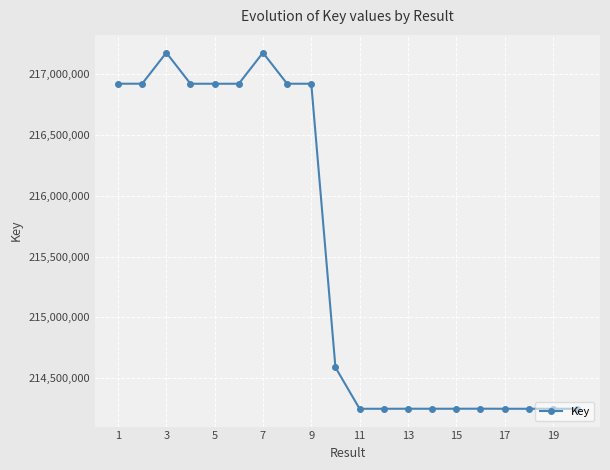

True or false: the data has more than 1 interior local peaks.

True